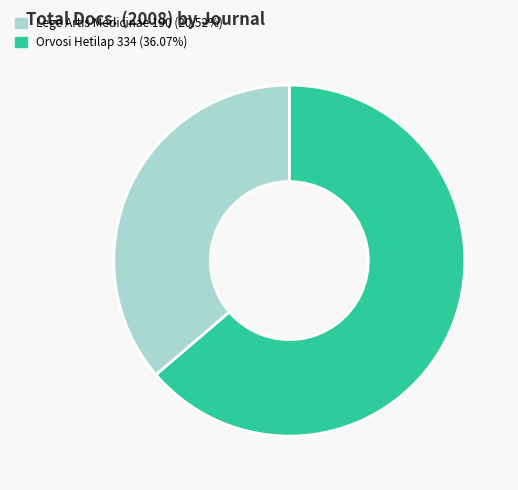

Does any single category account for the majority?

Yes